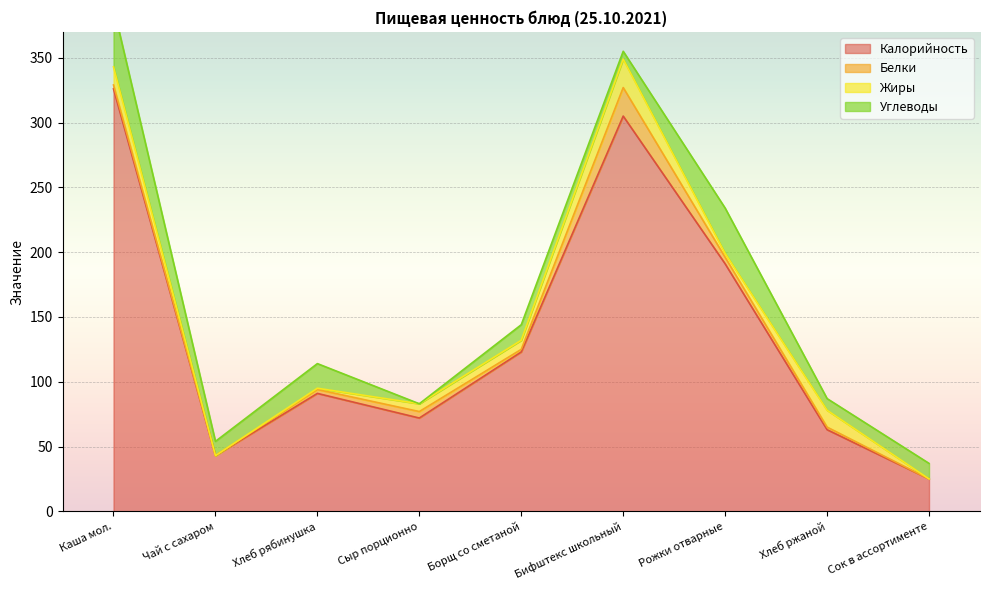

What are all the series names shown in the legend?

Калорийность, Белки, Жиры, Углеводы